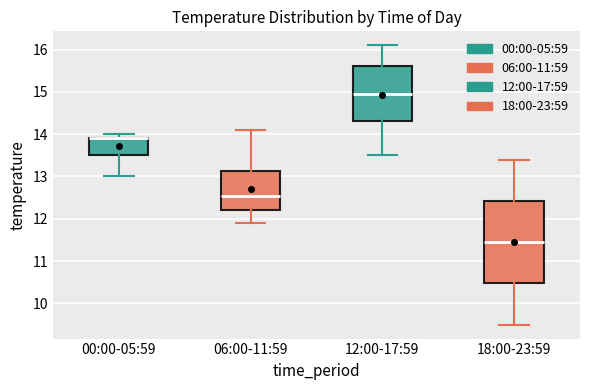

Reading left to right, read every box against the y-axis: the position of its median line, the range the box covers, and the ends of its whiskers. The values are not printed on the chart, so give them approximately, as read against the axis.

00:00-05:59: median 13.9 (drawn on the box's upper edge), box 13.5 to 13.9, whiskers 13.0 to 14.0
06:00-11:59: median 12.6, box 12.2 to 13.1, whiskers 11.9 to 14.1
12:00-17:59: median 15.0, box 14.3 to 15.6, whiskers 13.5 to 16.1
18:00-23:59: median 11.5, box 10.5 to 12.4, whiskers 9.5 to 13.4